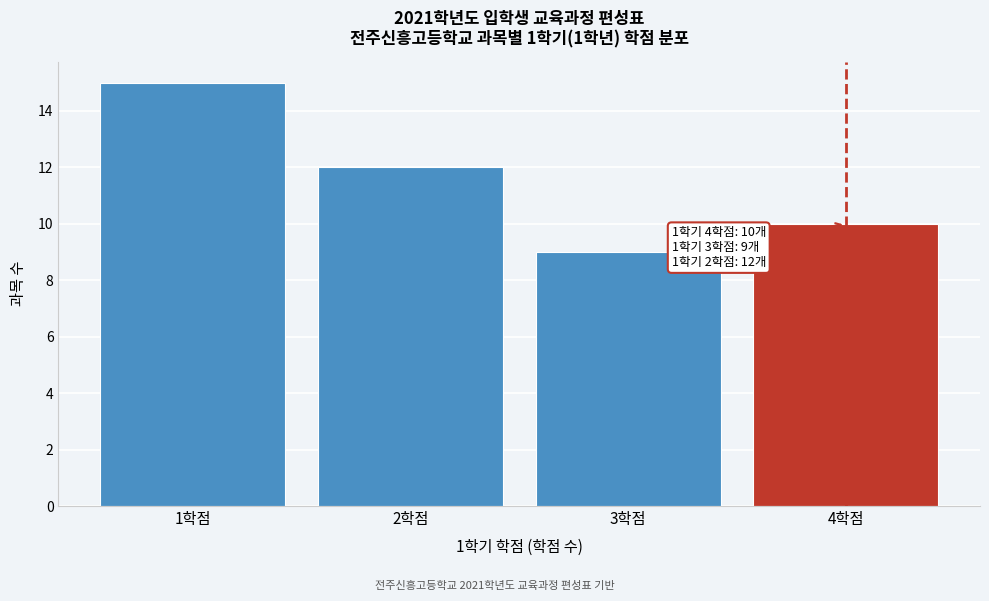

Which range on the x-axis has the tallest bar?

0.5 to 1.5